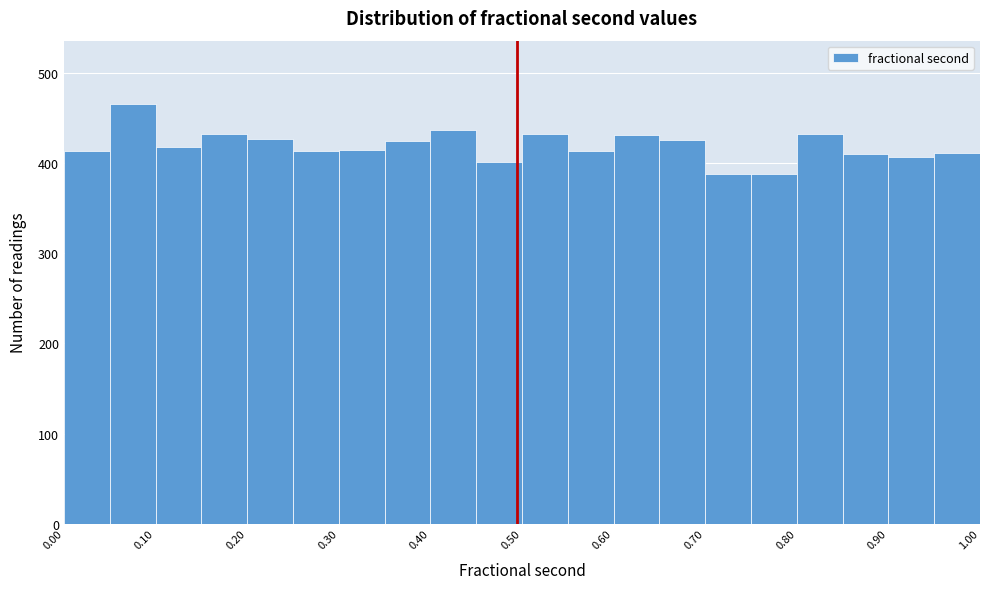

Reading left to right, list every bar in this chart as the range it spans on the x-axis followed by its height. The values are not printed on the chart, so give them approximately, as read against the axis.

0.00 to 0.05: 410
0.05 to 0.10: 470
0.10 to 0.15: 420
0.15 to 0.20: 430
0.20 to 0.25: 430
0.25 to 0.30: 410
0.30 to 0.35: 420
0.35 to 0.40: 430
0.40 to 0.45: 440
0.45 to 0.50: 400
0.50 to 0.55: 430
0.55 to 0.60: 410
0.60 to 0.65: 430
0.65 to 0.70: 430
0.70 to 0.75: 390
0.75 to 0.80: 390
0.80 to 0.85: 430
0.85 to 0.90: 410
0.90 to 0.95: 410
0.95 to 1.00: 410